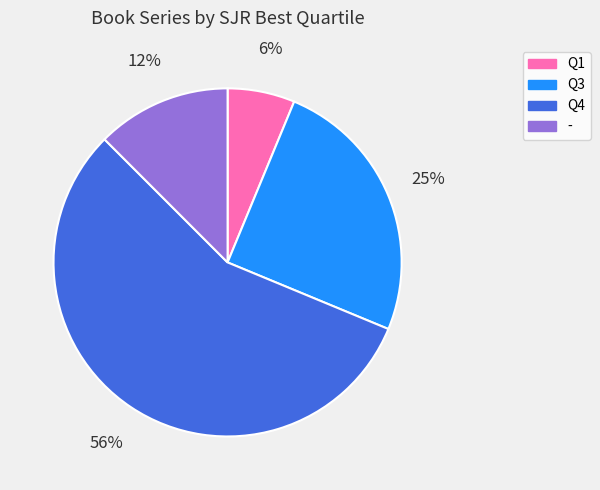

Does - account for over 50% of the chart?

No